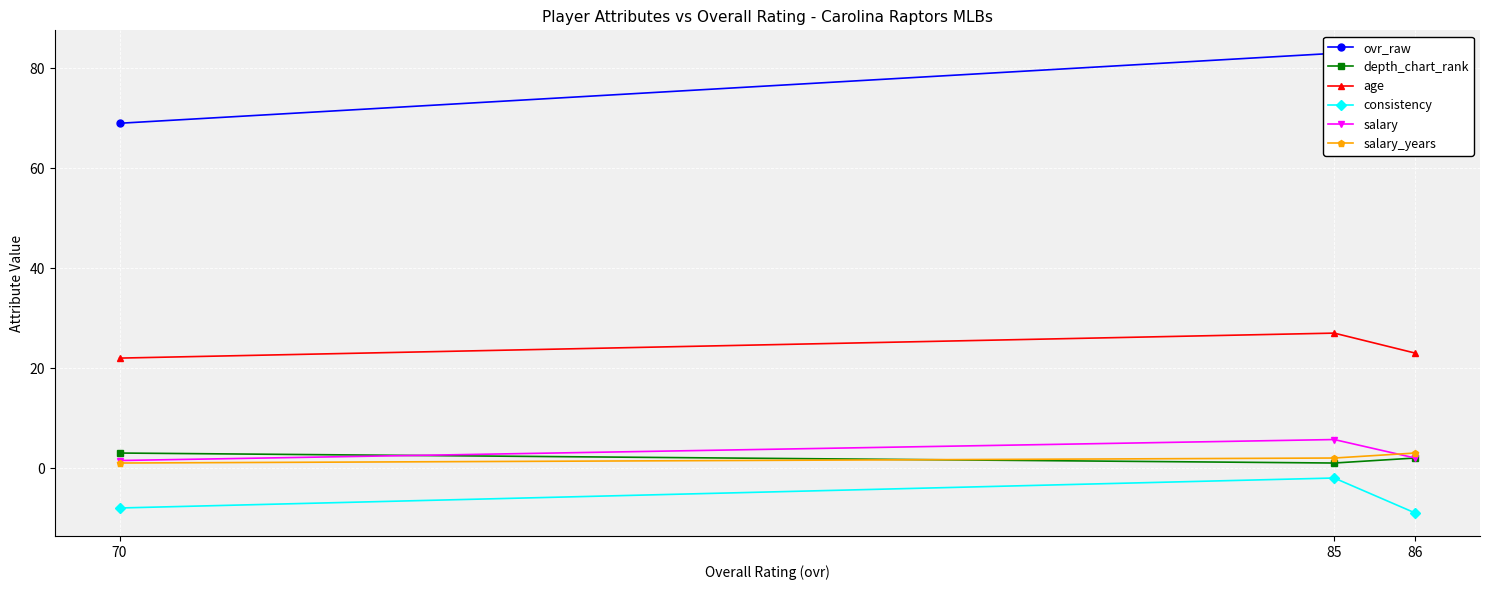

Does the chart display data point markers on the line(s)?

Yes